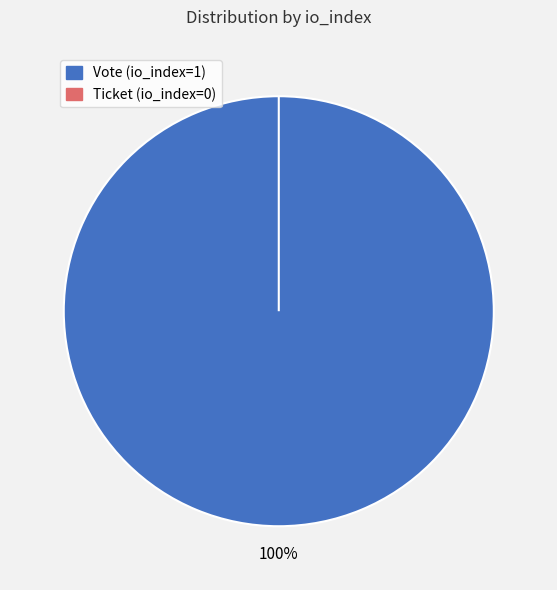

Is it true that Vote (io_index=1) is 99% of the pie?

False